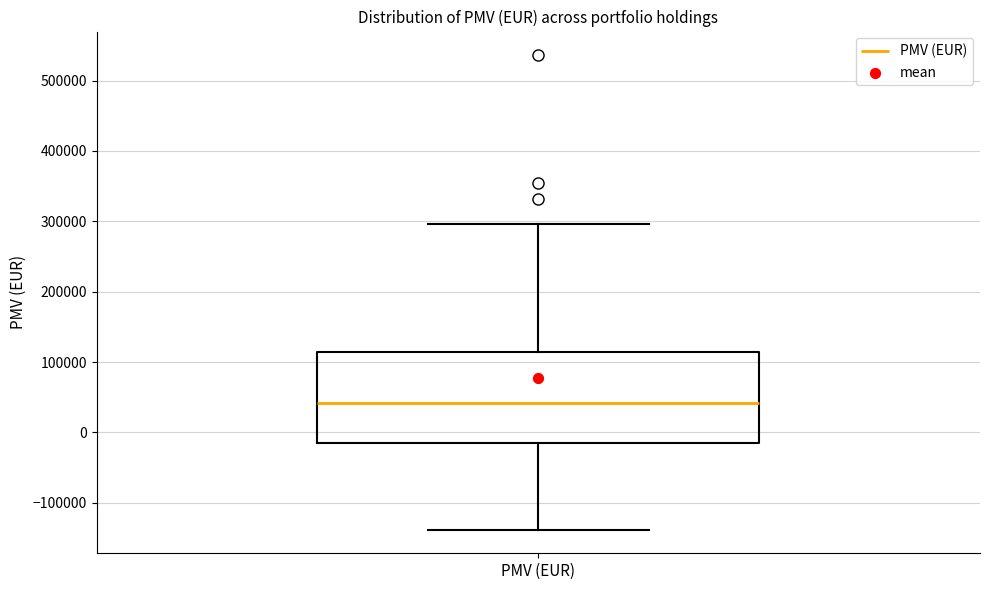

Where does the lower whisker of the box for PMV (EUR) end on the y-axis? The values are not printed on the chart, so give them approximately, as read against the axis.

-140000